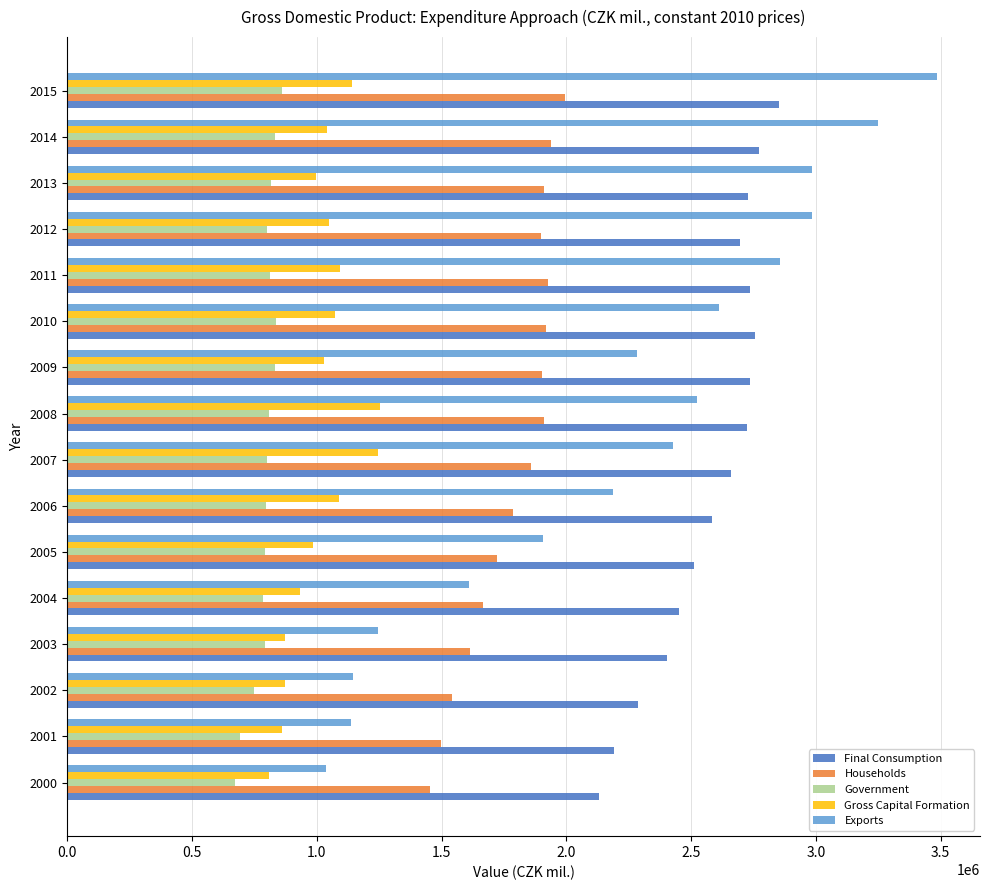

Rank the series by their maximum value, from highest to lowest.

Exports, Final Consumption, Households, Gross Capital Formation, Government